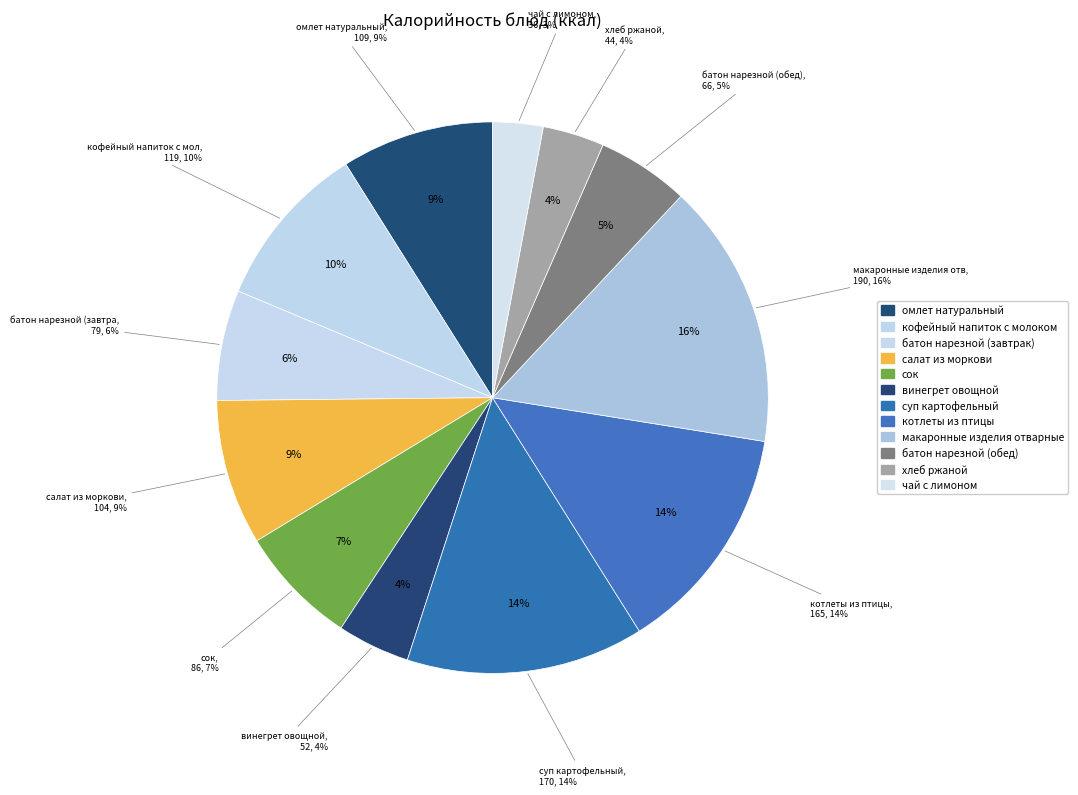

Is there a majority slice in this chart?

No